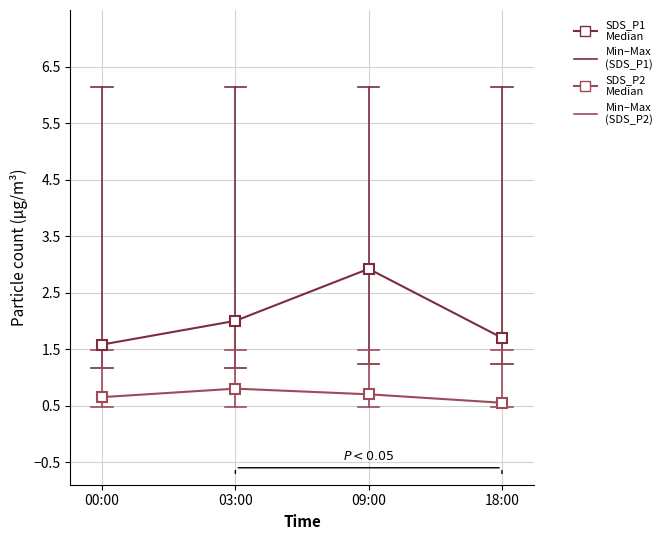

Does the chart display data point markers on the line(s)?

Yes